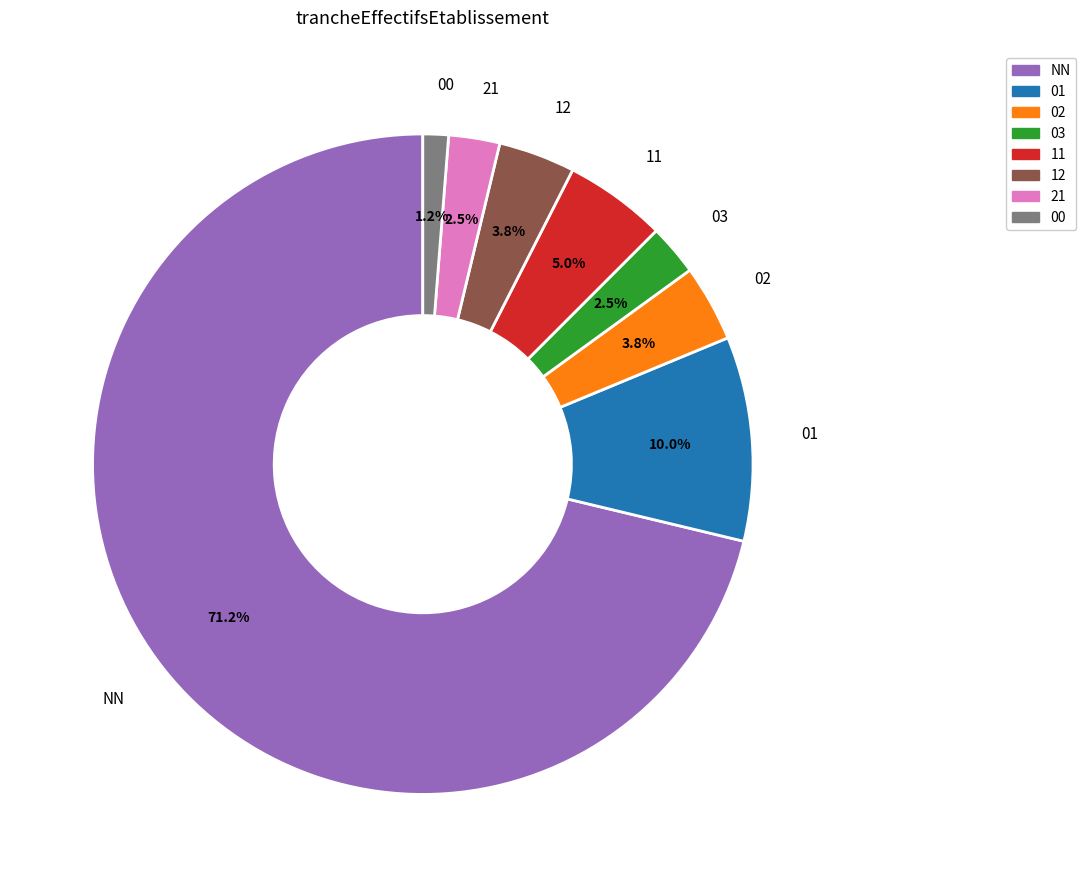

Which slice is the smallest?

00